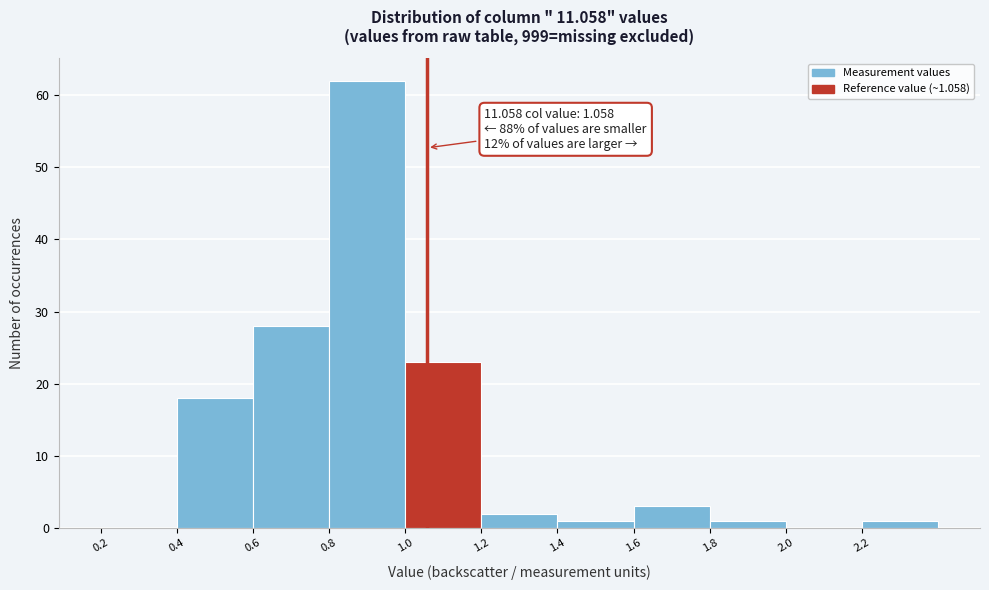

Which range on the x-axis has the tallest bar?

0.8 to 1.0